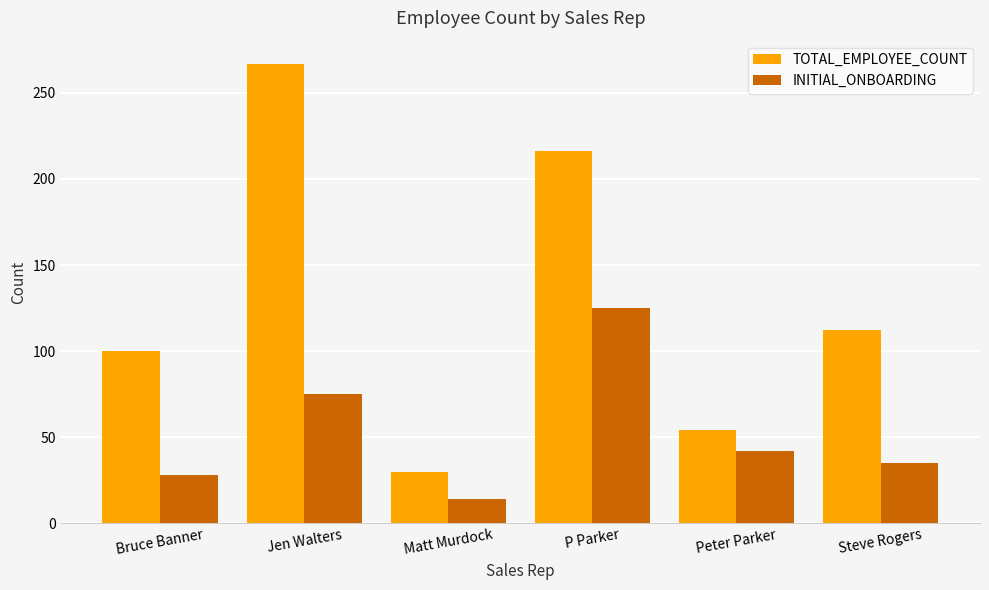

Reading left to right, what are all the values shown in this chart?

TOTAL_EMPLOYEE_COUNT: 100	267	30	216	54	112
INITIAL_ONBOARDING: 28	75	14	125	42	35